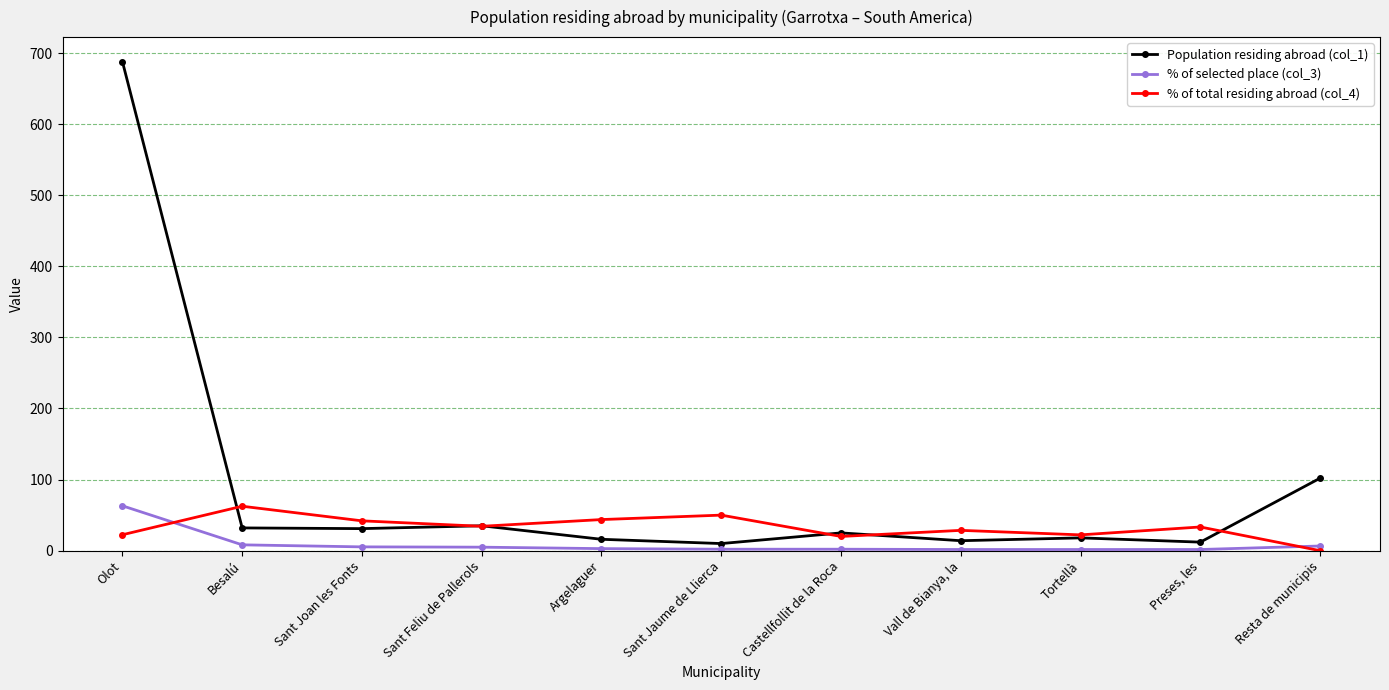

List the series in order of their overall mean, lowest first.

% of selected place (col_3), % of total residing abroad (col_4), Population residing abroad (col_1)